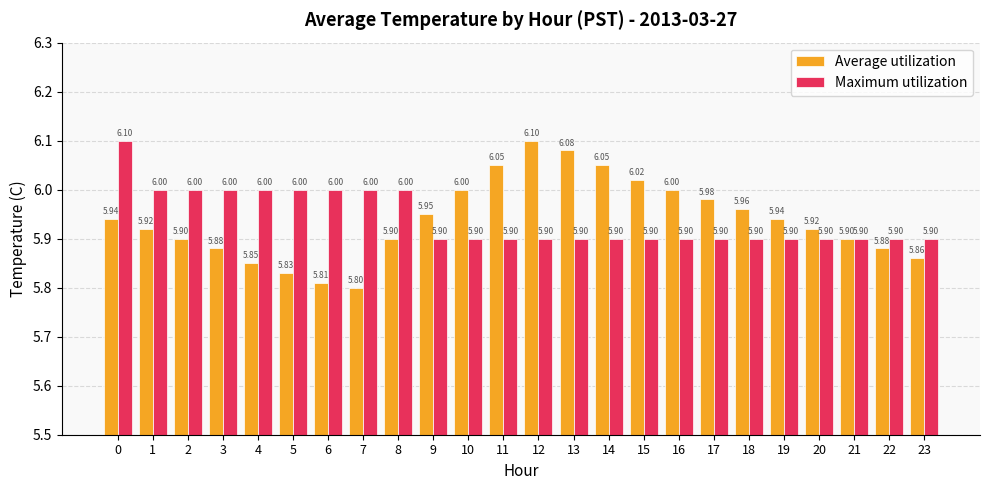

What is the difference between the highest and lowest values at 3?

0.1